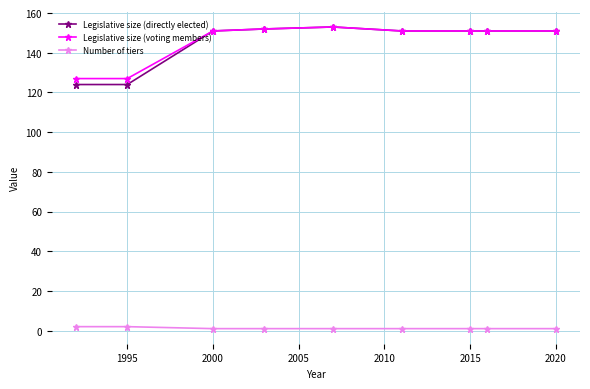

What is the value of the Legislative size (directly elected) point at the 9th from the left?

151